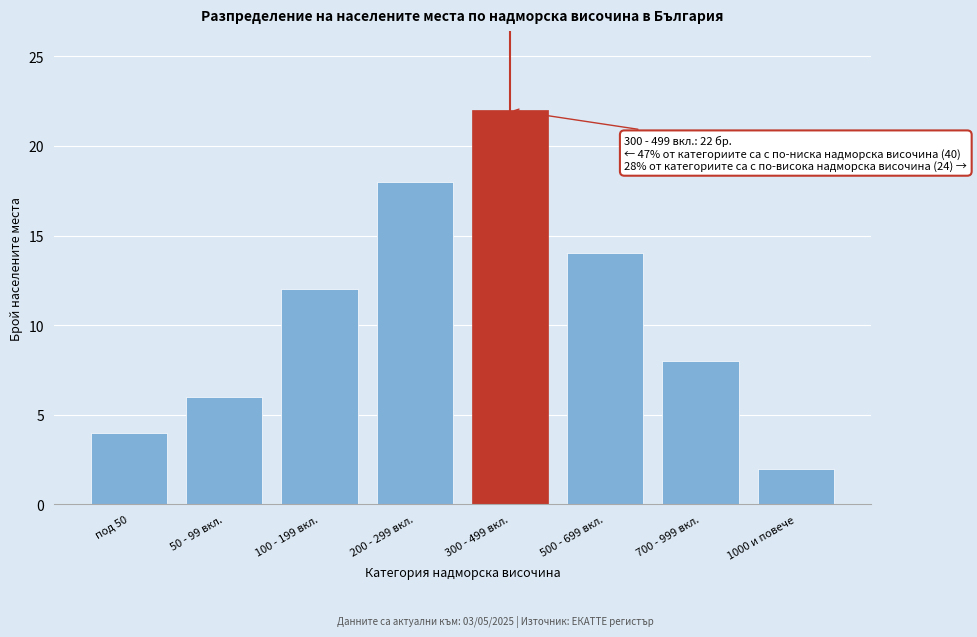

Reading left to right, extract all data points from this chart.

под 50=4	50 - 99 вкл.=6	100 - 199 вкл.=12	200 - 299 вкл.=18	300 - 499 вкл.=22	500 - 699 вкл.=14	700 - 999 вкл.=8	1000 и повече=2